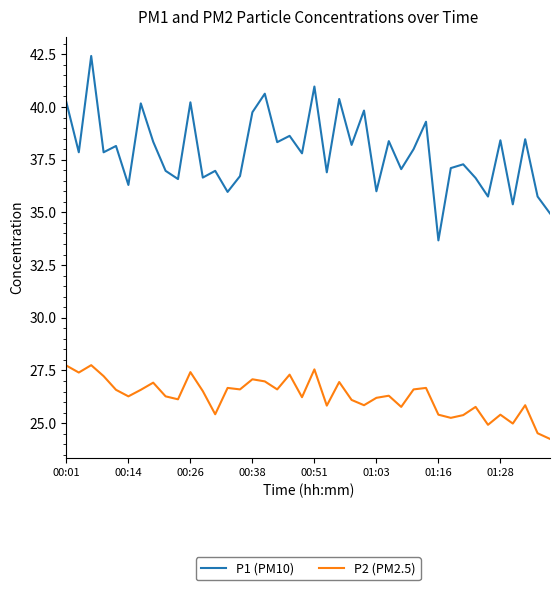

Count the number of data series in this chart.

2